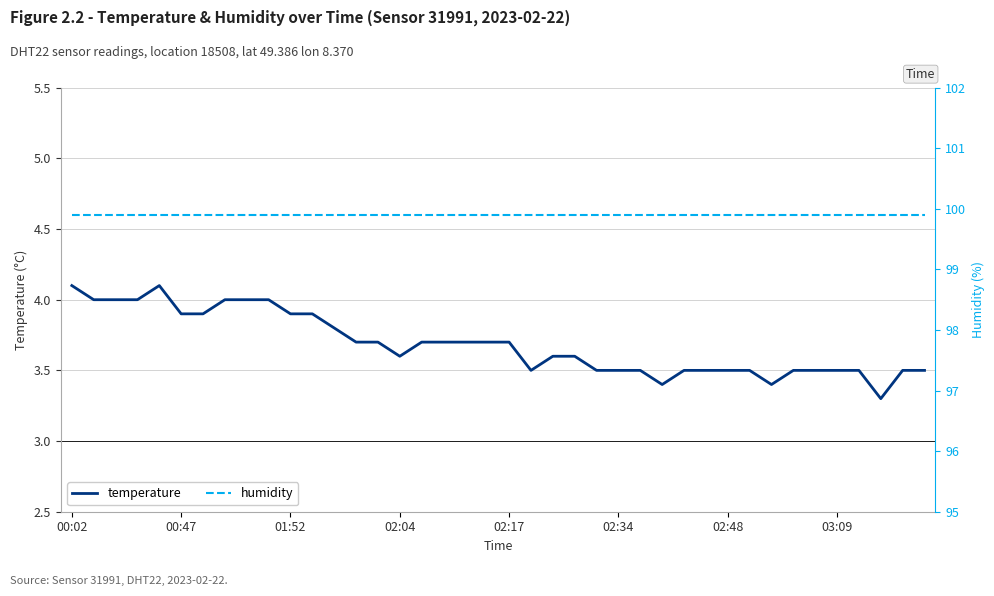

What is the value of the humidity point at the 16th from the left?

99.9